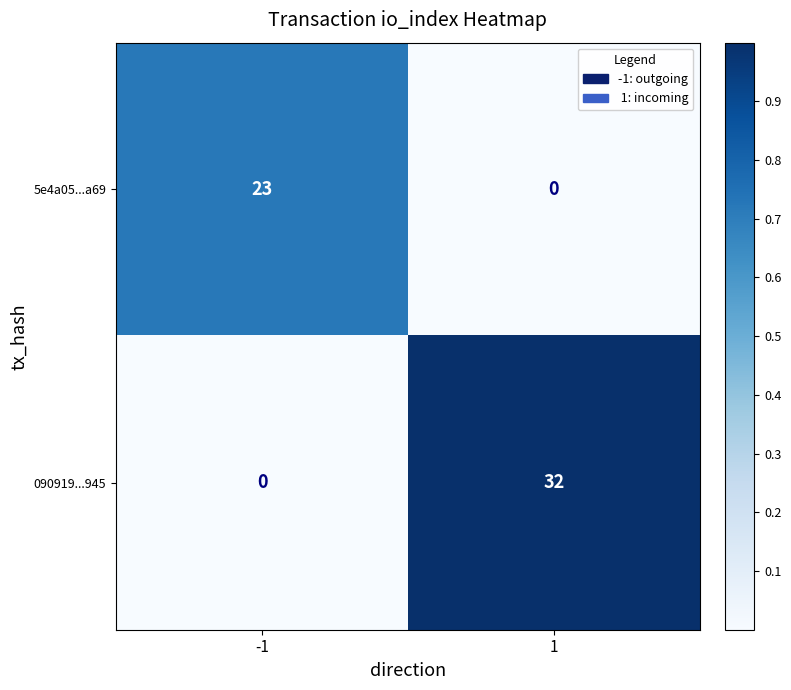

Rank the series by their maximum value, from lowest to highest.

5e4a05...a69, 090919...945